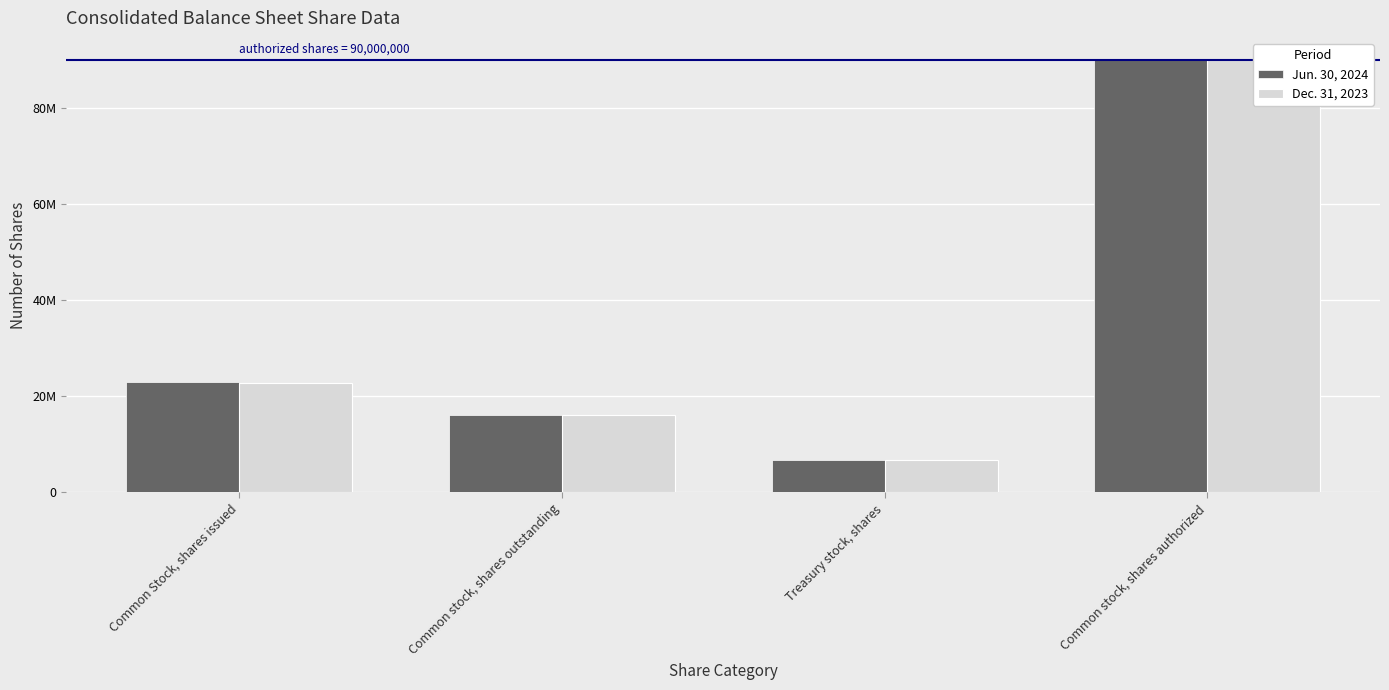

Which series has the largest total across all categories?

Jun. 30, 2024